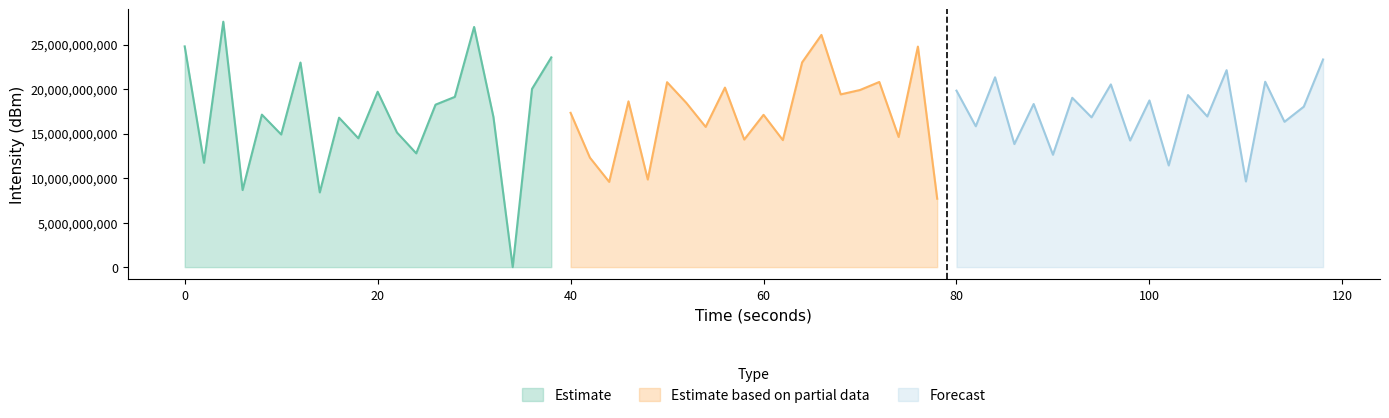

At how many categories does at least one series exceed 25655296071?

3